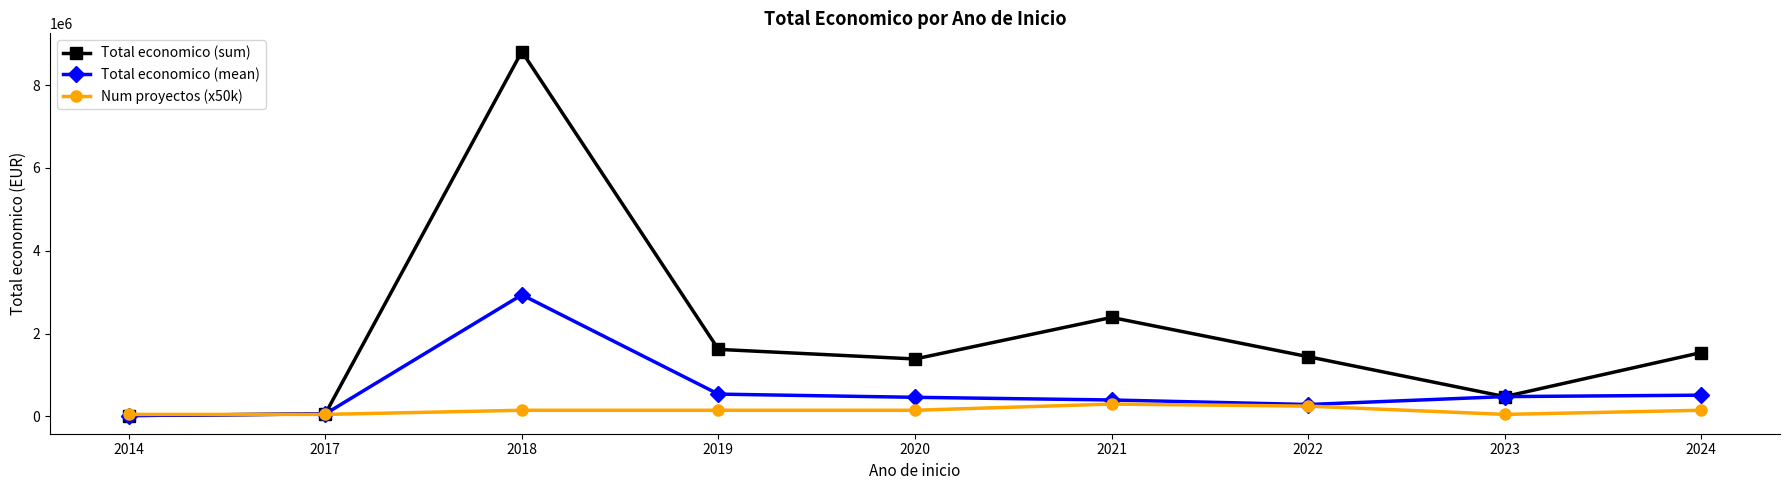

How many lines are shown in the chart?

3